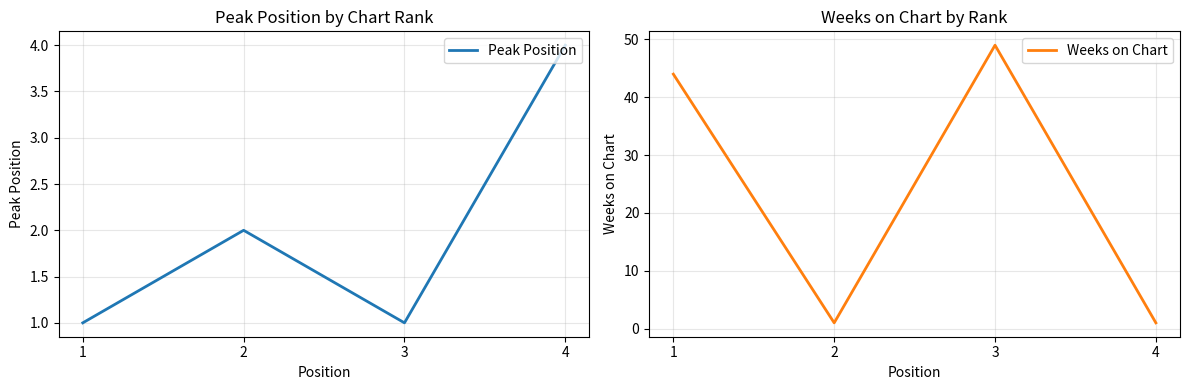

In Weeks on Chart, how many points are higher than both neighbors (excluding endpoints)?

1